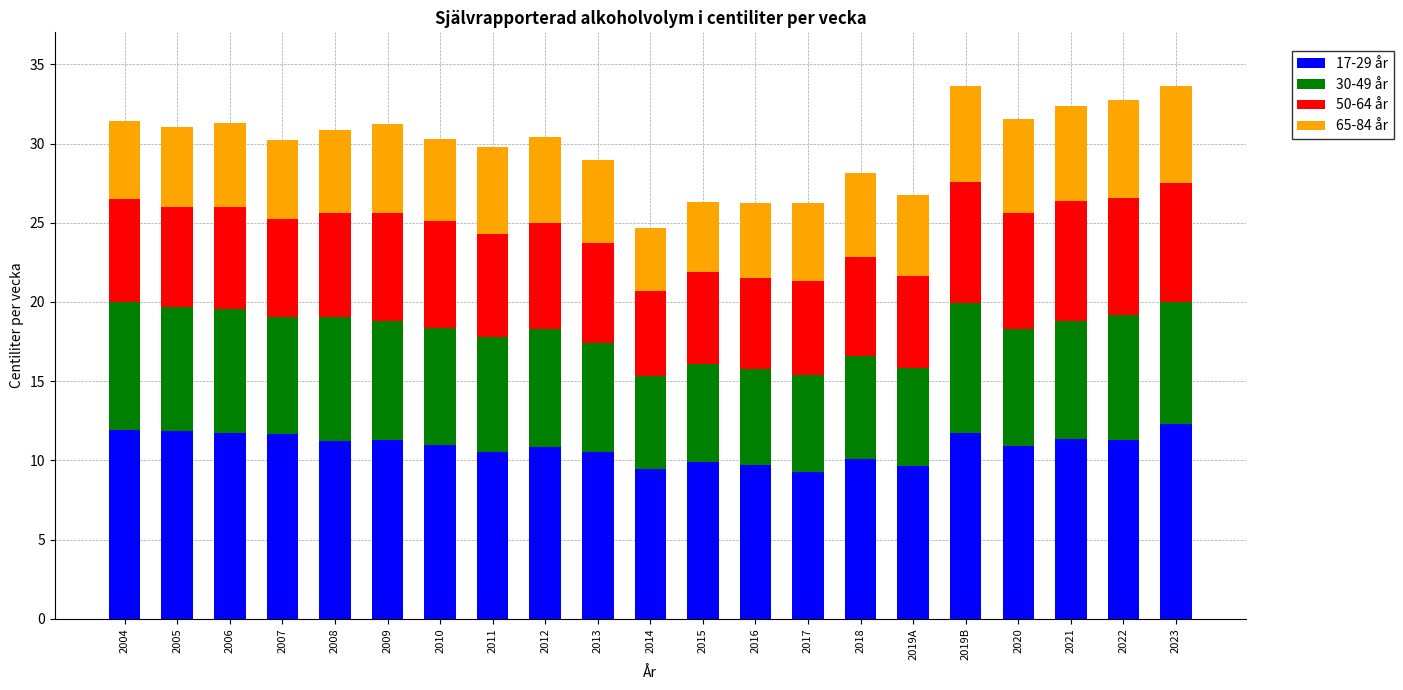

How many categories are shown in the chart?

21